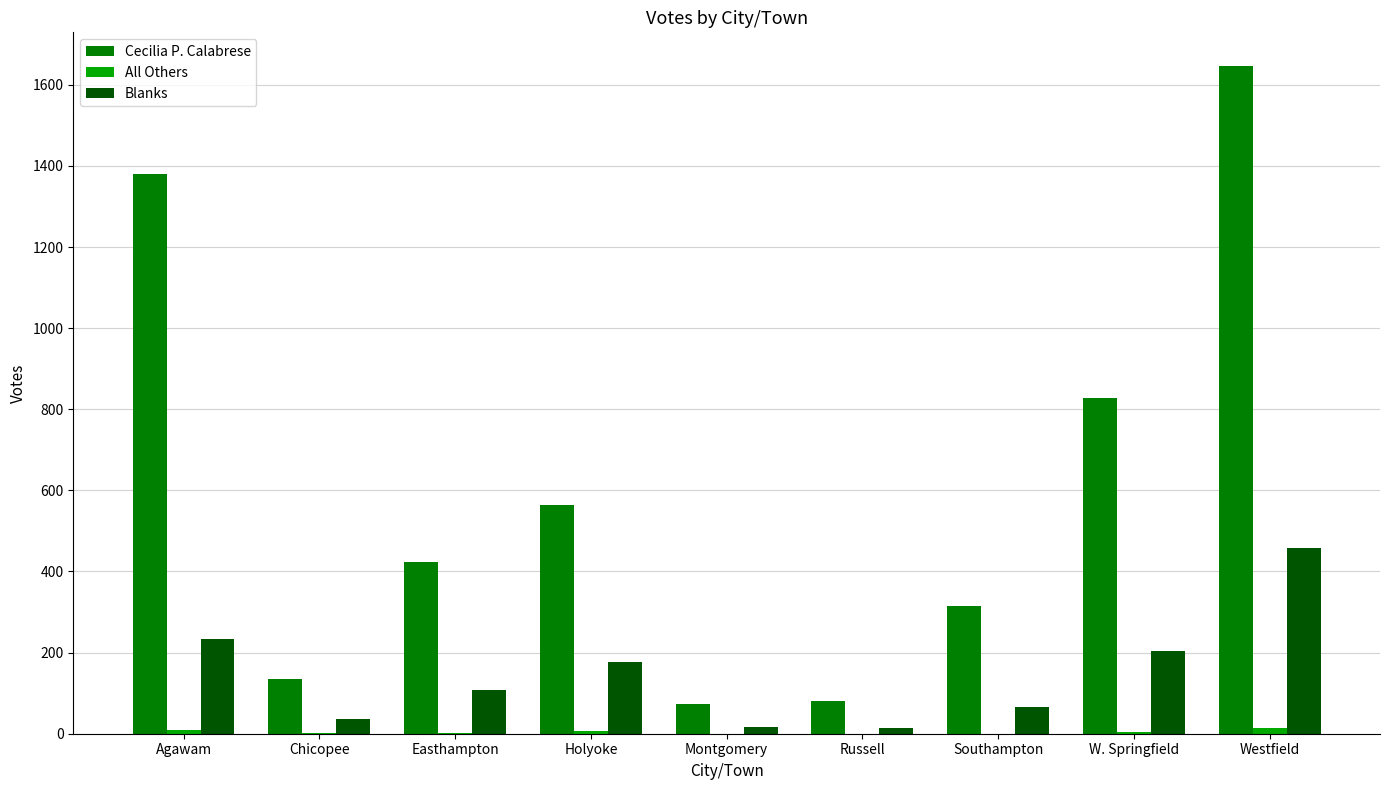

What is the greatest value displayed?

1647